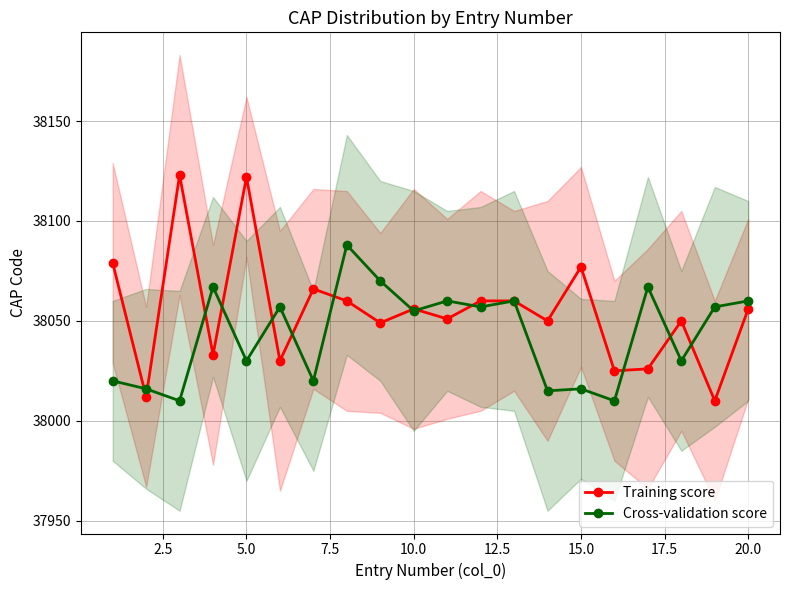

Reading left to right, transcribe all the data shown in this chart.

Training score: 38079	38012	38123	38033	38122	38030	38066	38060	38049	38056	38051	38060	38060	38050	38077	38025	38026	38050	38010	38056
Cross-validation score: 38020	38016	38010	38067	38030	38057	38020	38088	38070	38055	38060	38057	38060	38015	38016	38010	38067	38030	38057	38060